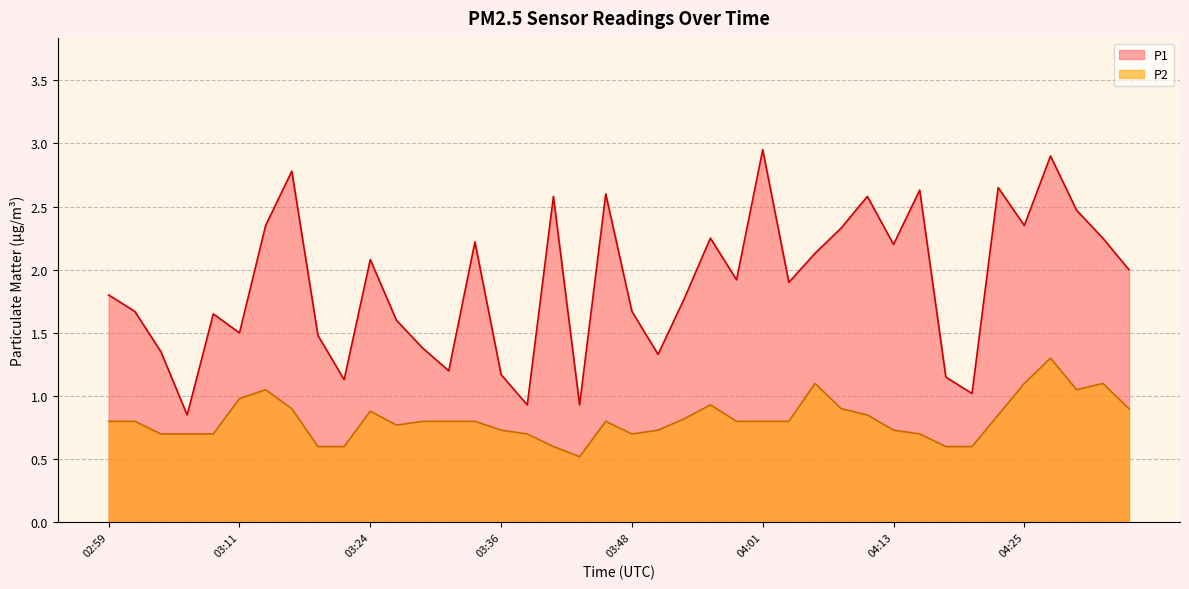

List the series in order of their peak value, highest first.

P1, P2